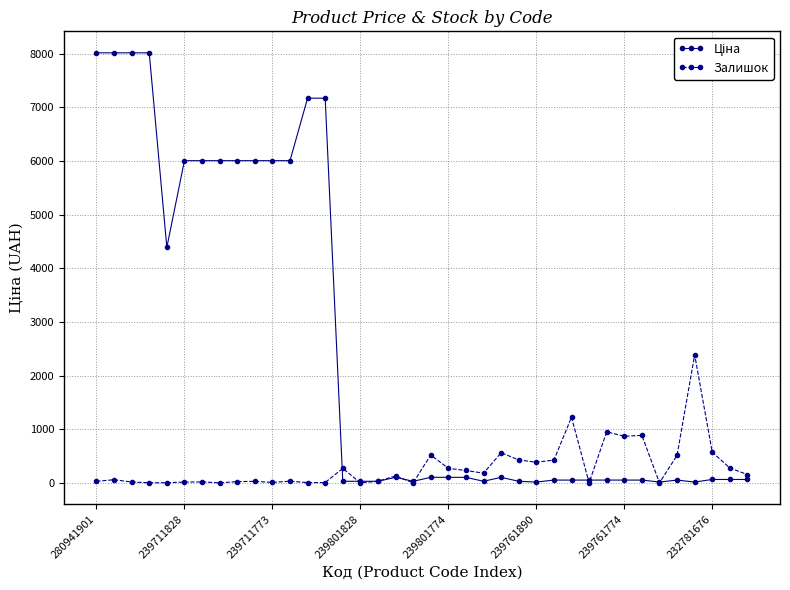

True or false: Залишок has more than 2 points higher than both neighbors.

True